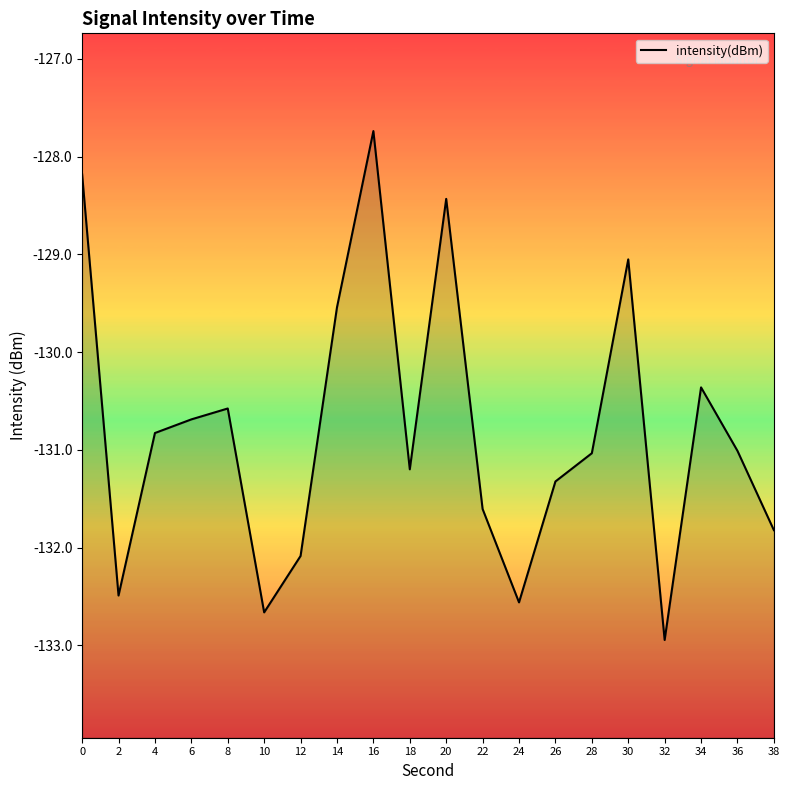

Which has a higher value, 0 or 16?

16